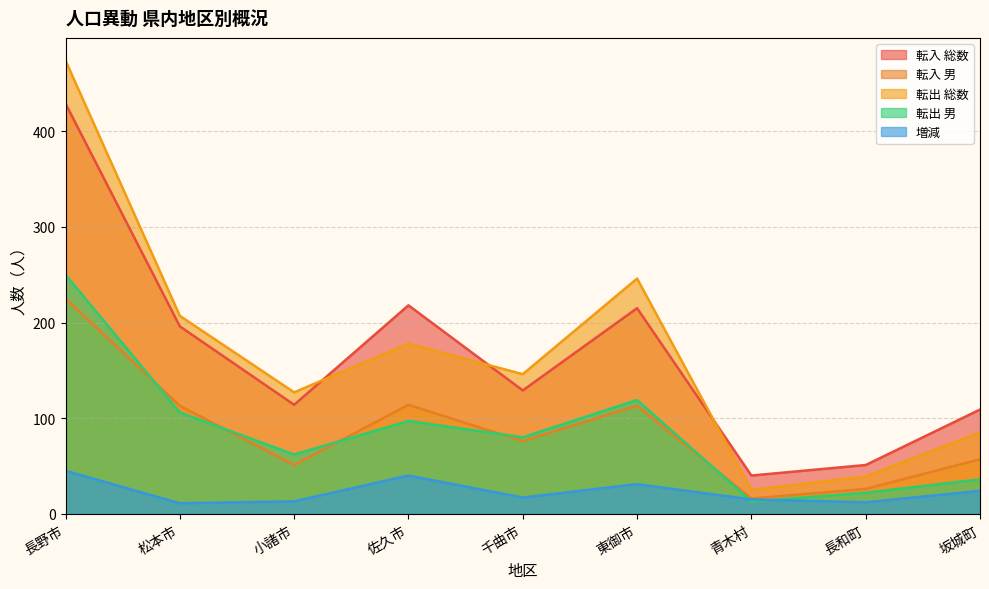

What is the difference between the highest and lowest values at 長野市?

429